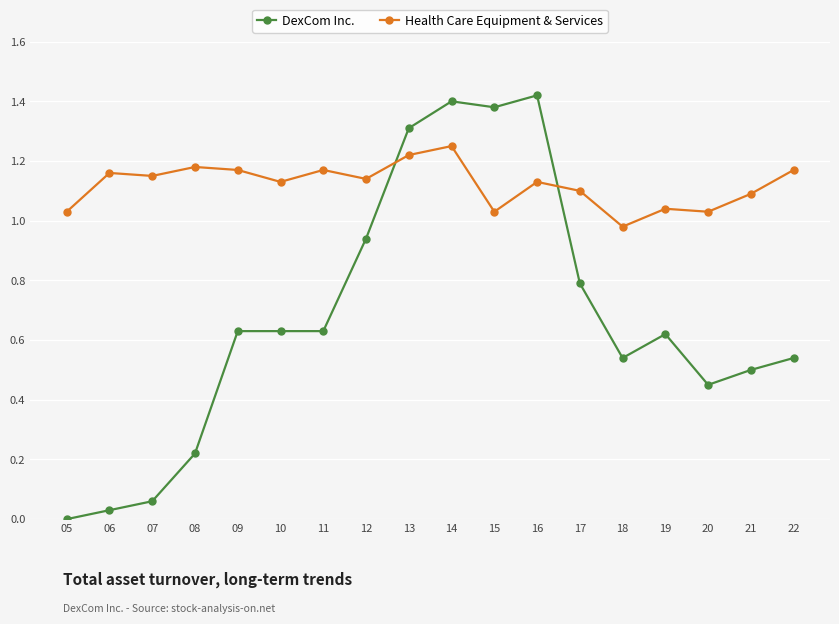

What is the sum of all Health Care Equipment & Services values?

20.2